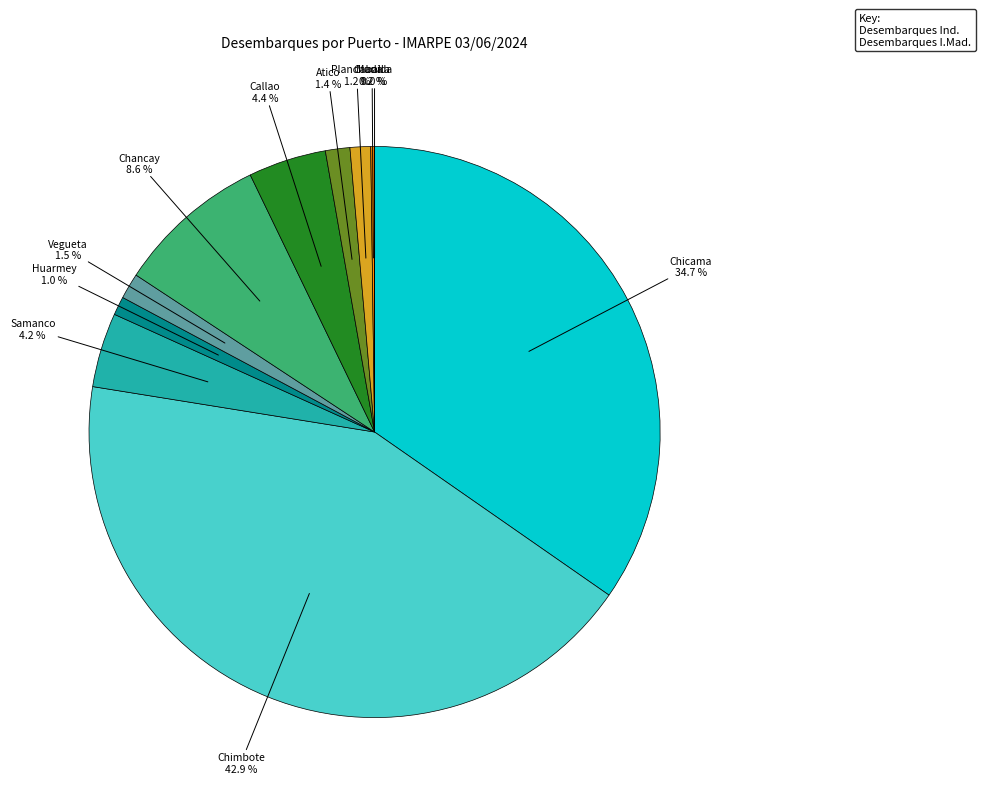

Is there any slice that represents more than half of the pie?

No